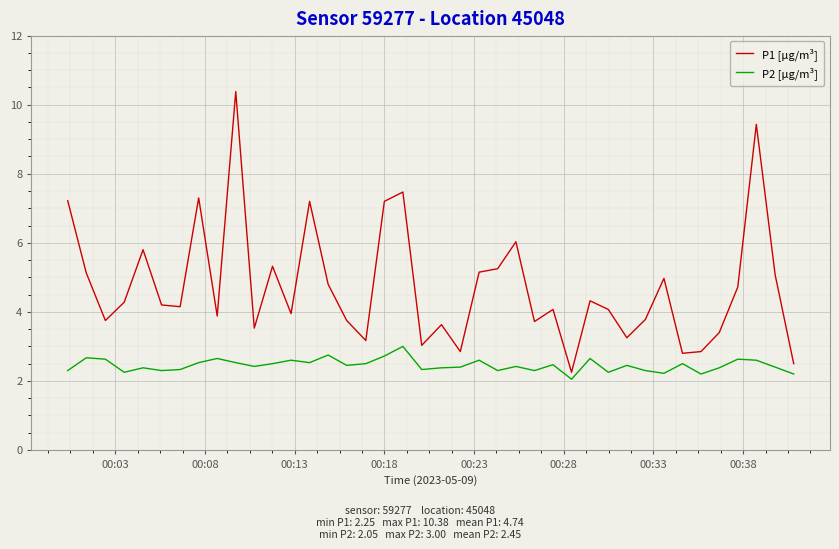

True or false: P1 [µg/m³] has more than 1 points higher than both neighbors.

True